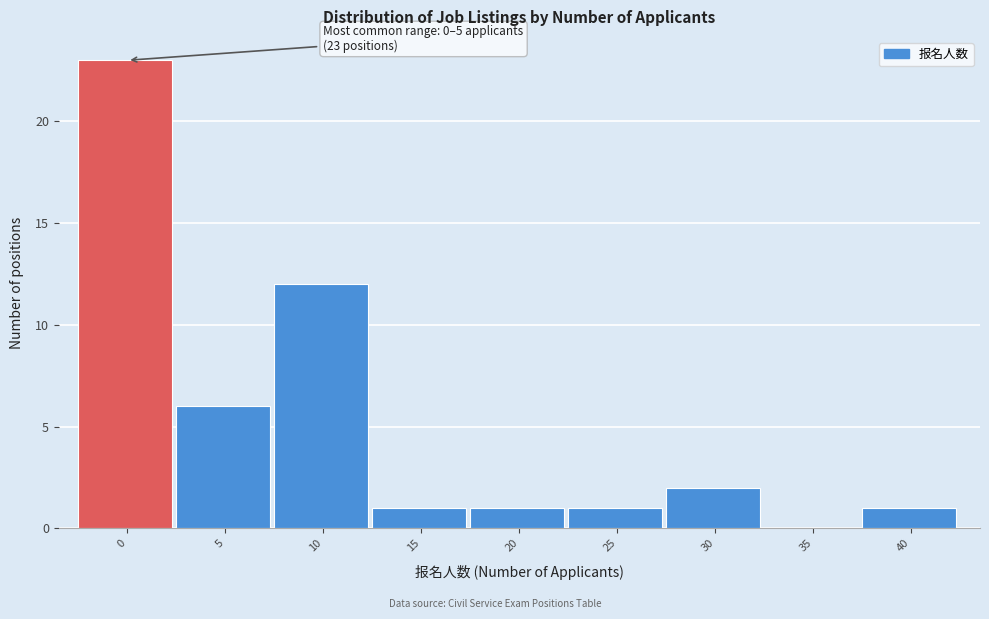

Reading right to left, list all the values displayed in this chart.

40=1	35=0	30=2	25=1	20=1	15=1	10=12	5=6	0=23